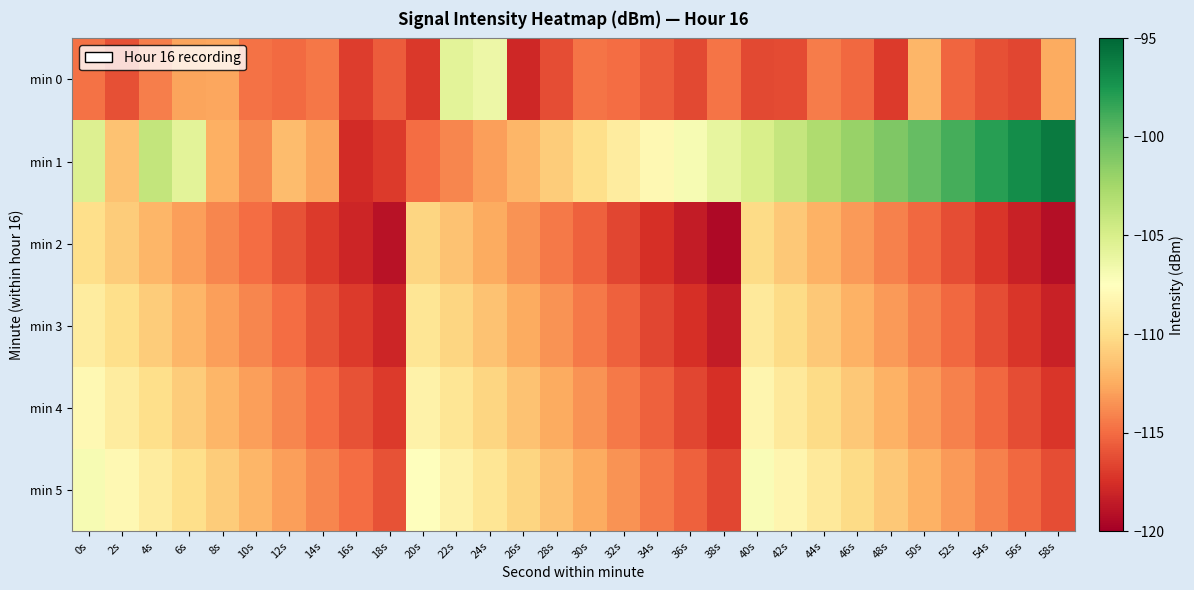

Reading left to right, list all the values displayed in this chart.

min 0: 0s=-114.8	2s=-116.1	4s=-114.3	6s=-112.8	8s=-112.8	10s=-114.7	12s=-115.1	14s=-114.6	16s=-116.9	18s=-115.6	20s=-117.2	22s=-105.7	24s=-106.4	26s=-117.9	28s=-116.3	30s=-114.7	32s=-115.0	34s=-115.7	36s=-116.5	38s=-114.6	40s=-116.5	42s=-116.4	44s=-114.3	46s=-115.2	48s=-117.0	50s=-112.0	52s=-115.2	54s=-116.1	56s=-116.6	58s=-112.5
min 1: 0s=-105.3	2s=-111.4	4s=-103.9	6s=-105.7	8s=-112.3	10s=-113.9	12s=-111.7	14s=-112.9	16s=-117.7	18s=-117.0	20s=-115.0	22s=-114.0	24s=-113.0	26s=-112.0	28s=-111.0	30s=-110.0	32s=-109.0	34s=-108.0	36s=-107.0	38s=-106.0	40s=-105.0	42s=-104.0	44s=-103.0	46s=-102.0	48s=-101.0	50s=-100.0	52s=-99.0	54s=-98.0	56s=-97.0	58s=-96.0
min 2: 0s=-110.0	2s=-111.0	4s=-112.0	6s=-113.0	8s=-114.0	10s=-115.0	12s=-116.0	14s=-117.0	16s=-118.0	18s=-119.0	20s=-110.5	22s=-111.5	24s=-112.5	26s=-113.5	28s=-114.5	30s=-115.5	32s=-116.5	34s=-117.5	36s=-118.5	38s=-119.5	40s=-110.2	42s=-111.2	44s=-112.2	46s=-113.2	48s=-114.2	50s=-115.2	52s=-116.2	54s=-117.2	56s=-118.2	58s=-119.2
min 3: 0s=-109.0	2s=-110.0	4s=-111.0	6s=-112.0	8s=-113.0	10s=-114.0	12s=-115.0	14s=-116.0	16s=-117.0	18s=-118.0	20s=-109.5	22s=-110.5	24s=-111.5	26s=-112.5	28s=-113.5	30s=-114.5	32s=-115.5	34s=-116.5	36s=-117.5	38s=-118.5	40s=-109.2	42s=-110.2	44s=-111.2	46s=-112.2	48s=-113.2	50s=-114.2	52s=-115.2	54s=-116.2	56s=-117.2	58s=-118.2
min 4: 0s=-108.0	2s=-109.0	4s=-110.0	6s=-111.0	8s=-112.0	10s=-113.0	12s=-114.0	14s=-115.0	16s=-116.0	18s=-117.0	20s=-108.5	22s=-109.5	24s=-110.5	26s=-111.5	28s=-112.5	30s=-113.5	32s=-114.5	34s=-115.5	36s=-116.5	38s=-117.5	40s=-108.2	42s=-109.2	44s=-110.2	46s=-111.2	48s=-112.2	50s=-113.2	52s=-114.2	54s=-115.2	56s=-116.2	58s=-117.2
min 5: 0s=-107.0	2s=-108.0	4s=-109.0	6s=-110.0	8s=-111.0	10s=-112.0	12s=-113.0	14s=-114.0	16s=-115.0	18s=-116.0	20s=-107.5	22s=-108.5	24s=-109.5	26s=-110.5	28s=-111.5	30s=-112.5	32s=-113.5	34s=-114.5	36s=-115.5	38s=-116.5	40s=-107.2	42s=-108.2	44s=-109.2	46s=-110.2	48s=-111.2	50s=-112.2	52s=-113.2	54s=-114.2	56s=-115.2	58s=-116.2